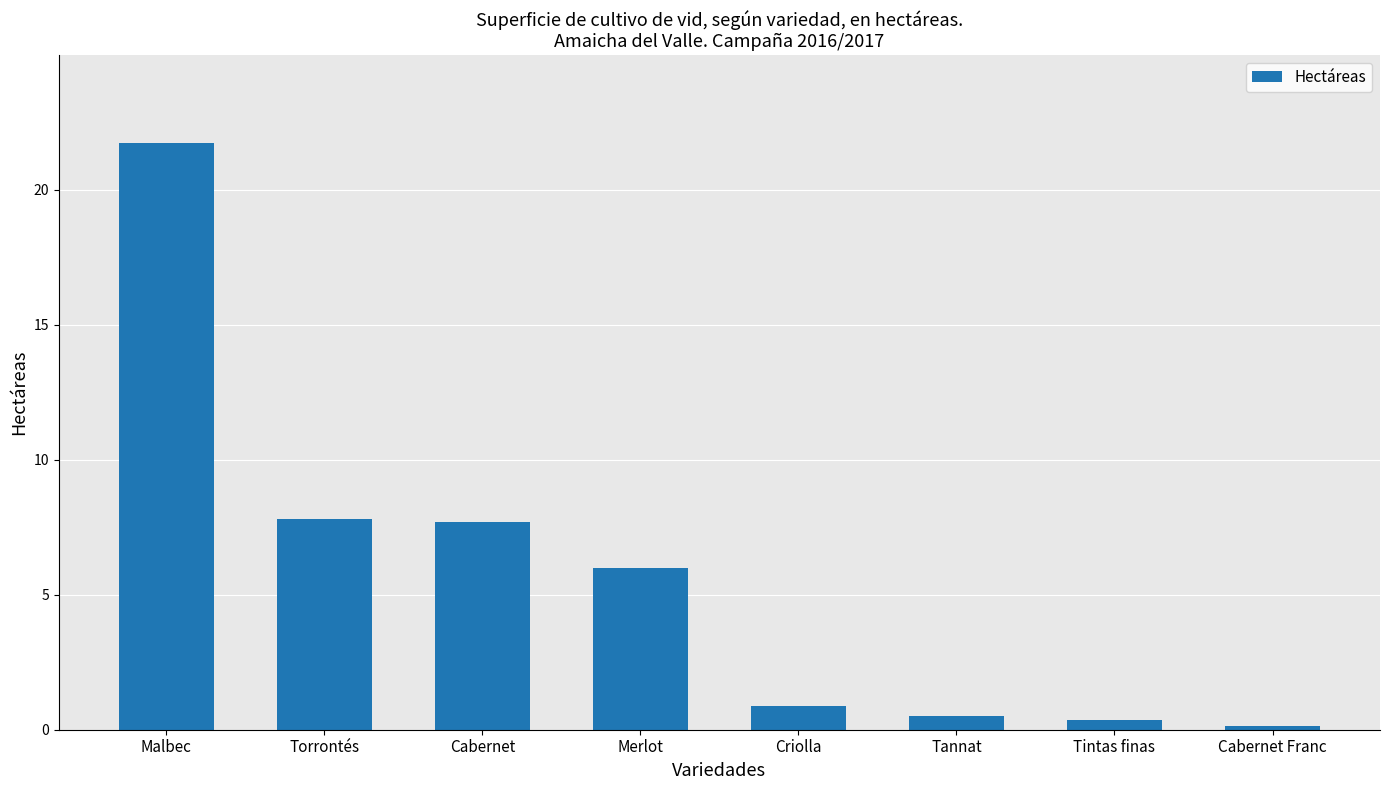

Count the number of data series in this chart.

1